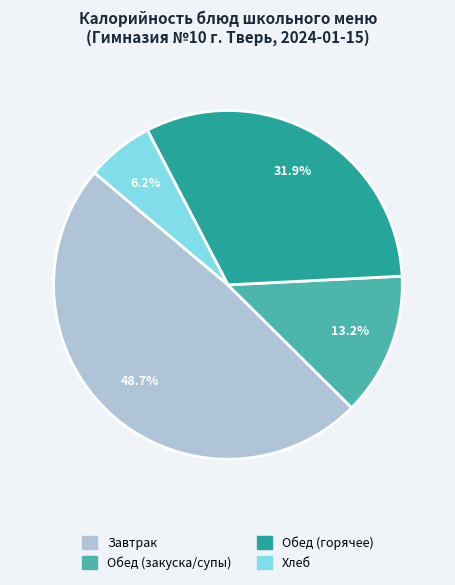

Is there any slice that represents more than half of the pie?

No